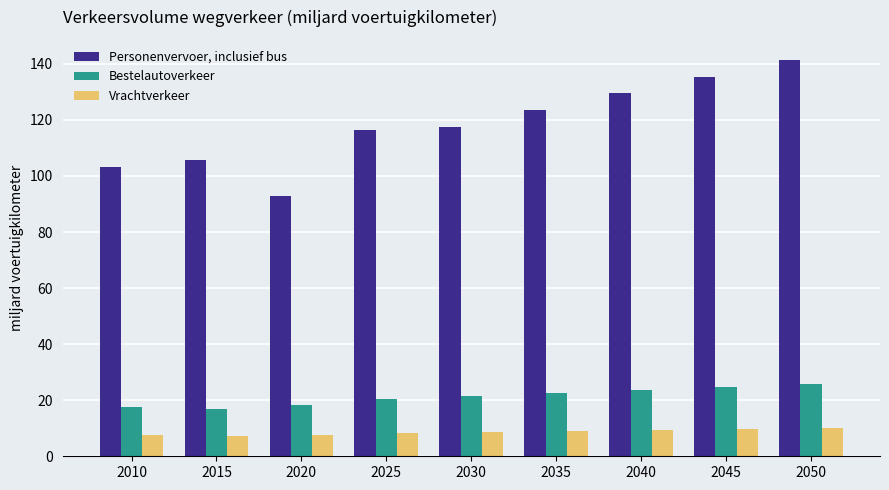

The Vrachtverkeer series shows 7.6 at 2020. True or false?

True